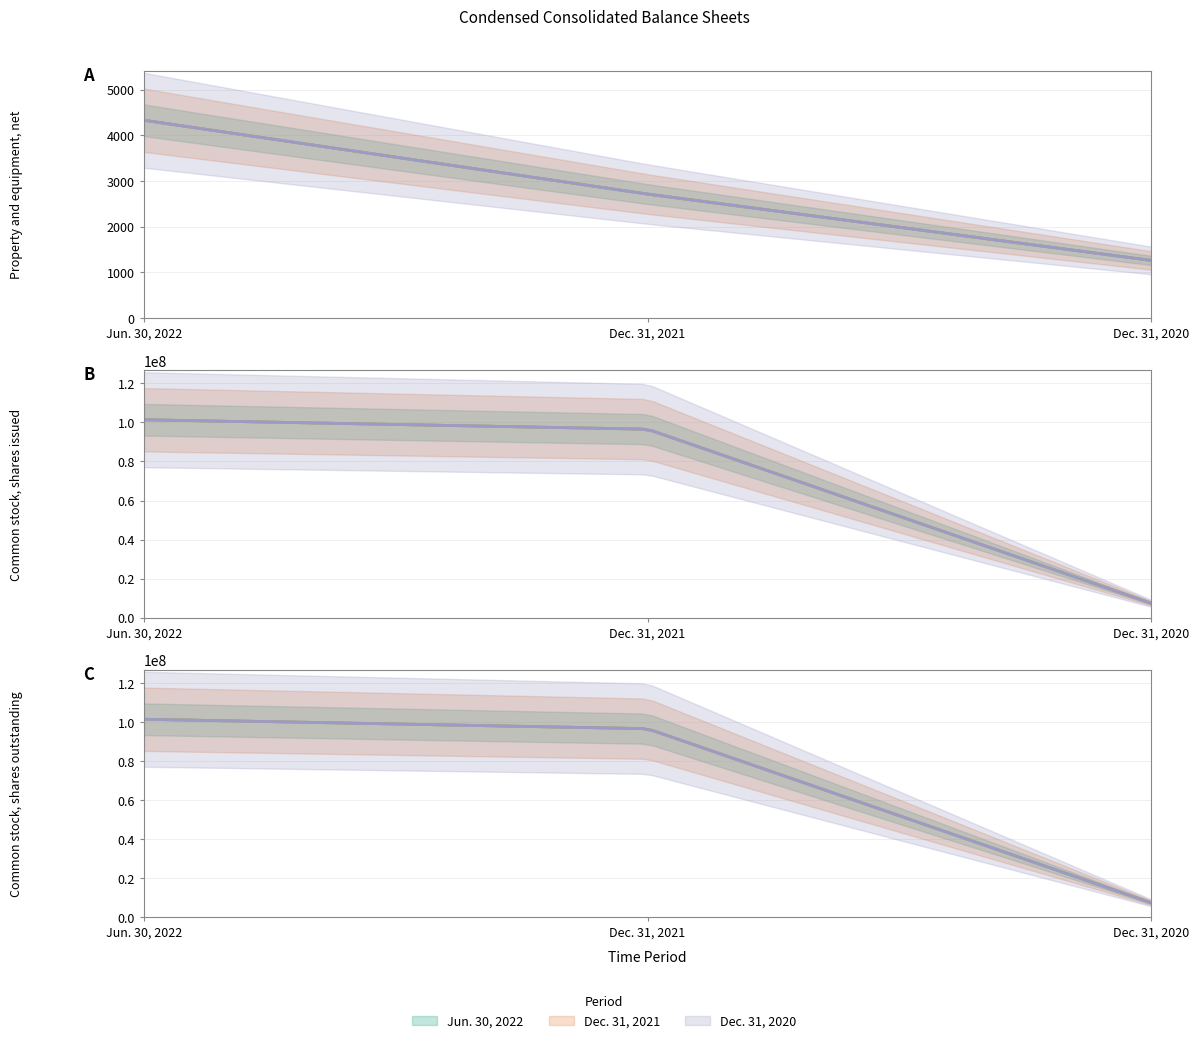

Is the value of Jun. 30, 2022 at Common stock, shares issued greater than the value of Dec. 31, 2020 at Property and equipment, net?

Yes